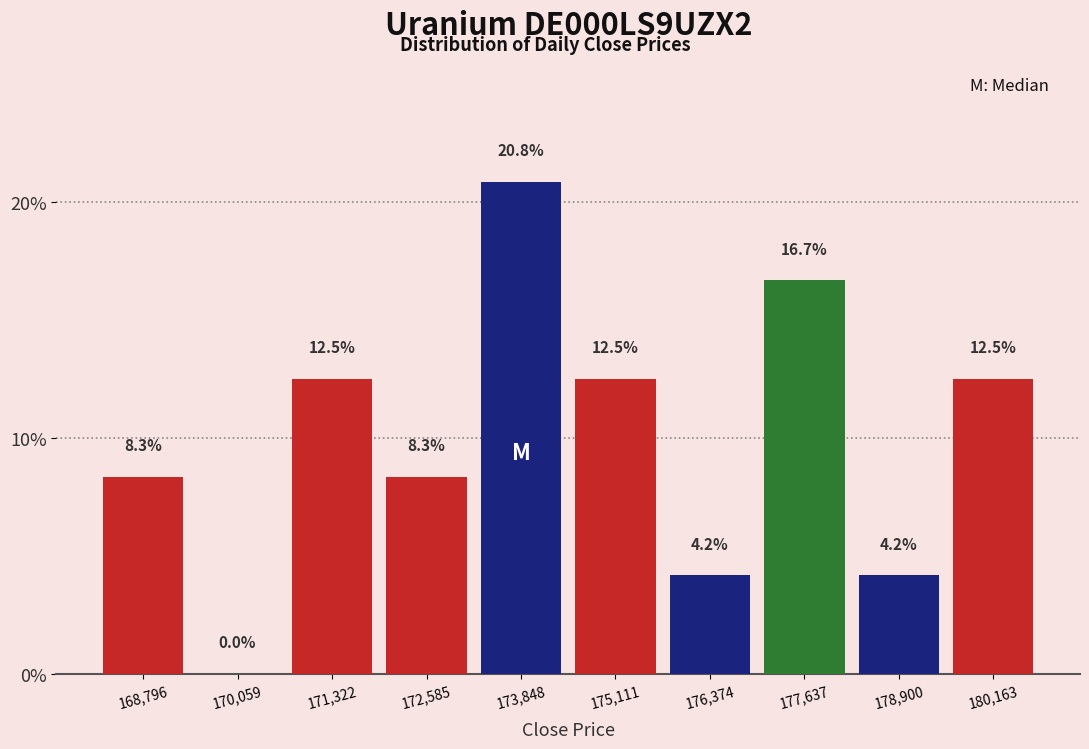

What is the height of the bar covering 177000 to 178200 on the x-axis? The bar edges are not printed on the chart, so give them approximately, as read against the axis.

16.7